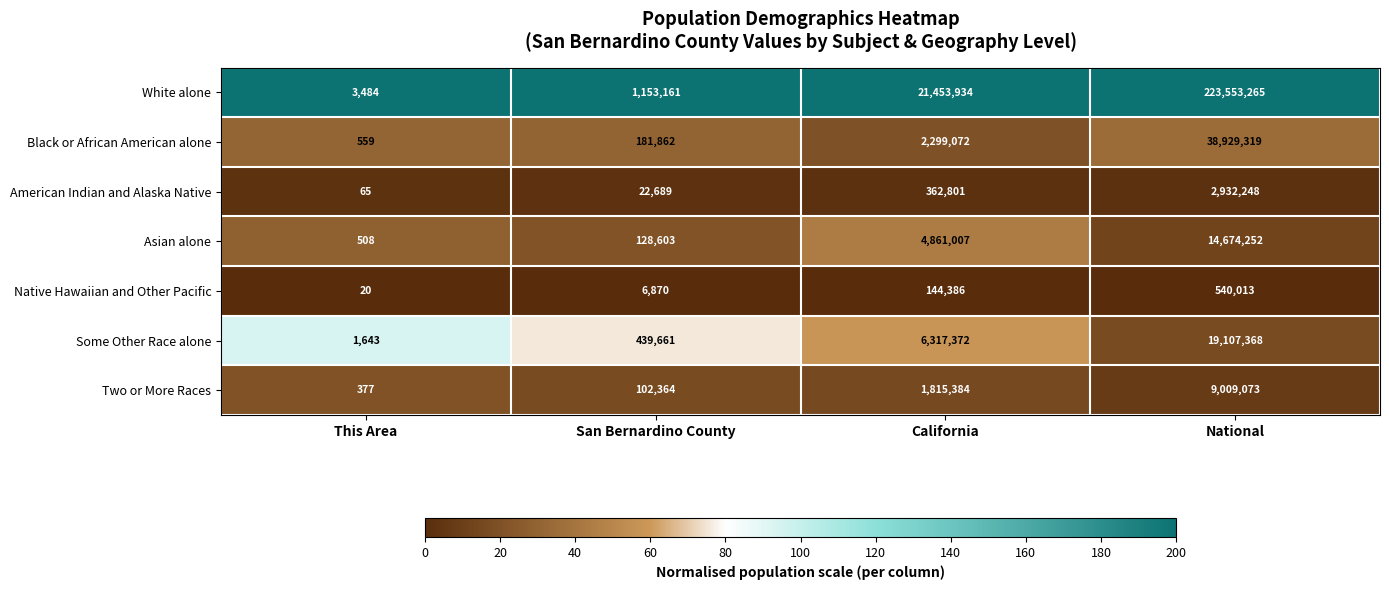

Rank the series by their maximum value, from lowest to highest.

Native Hawaiian and Other Pacific, American Indian and Alaska Native, Two or More Races, Asian alone, Some Other Race alone, Black or African American alone, White alone